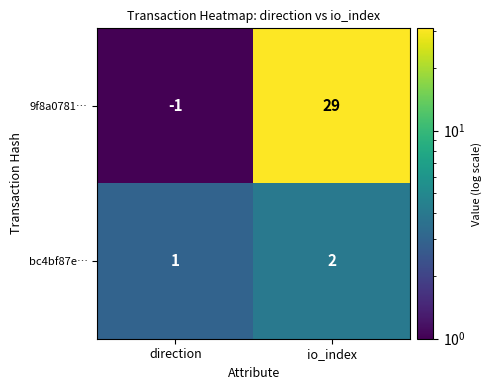

Which series has the largest range (max minus min)?

9f8a0781…